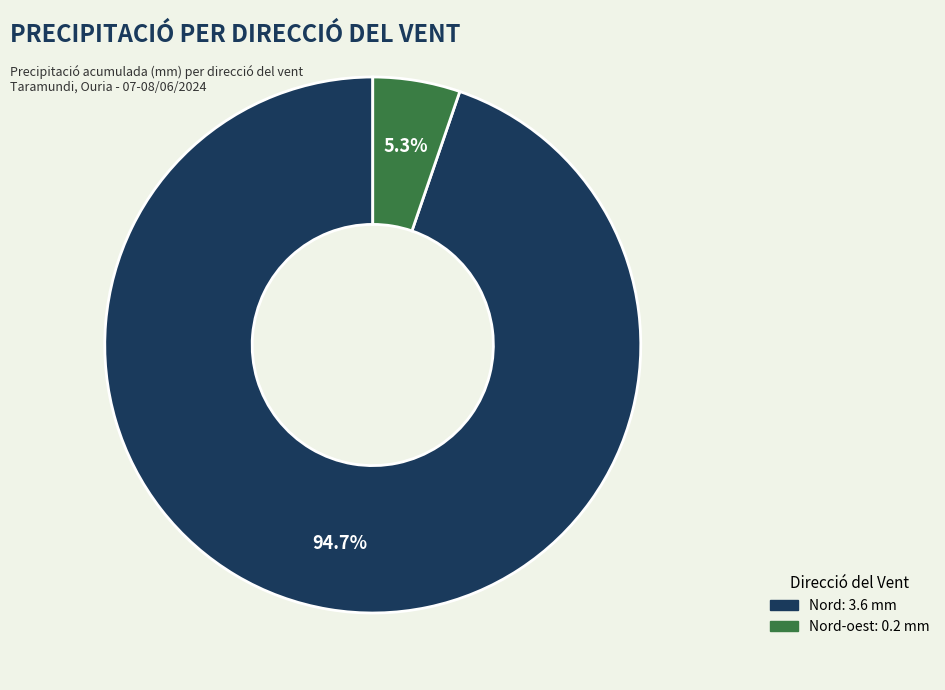

Is there any slice that represents more than half of the pie?

Yes